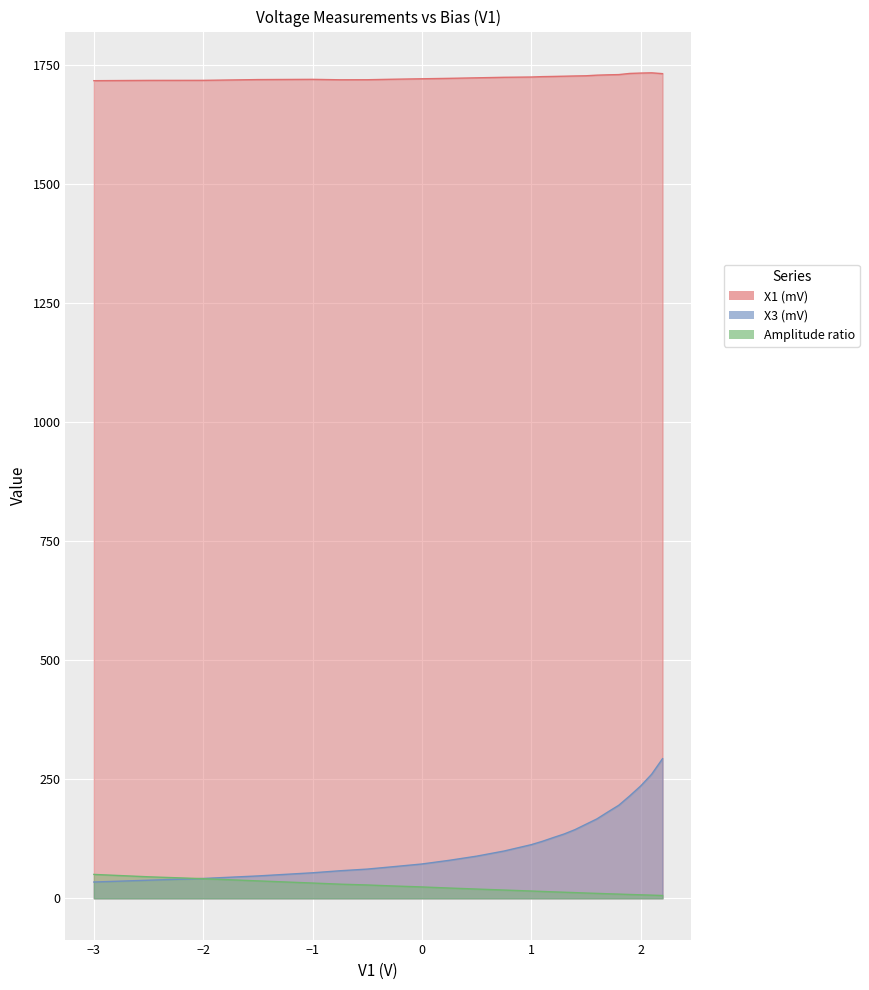

True or false: X1 (mV) has a value of 1721.6 at 0.

True